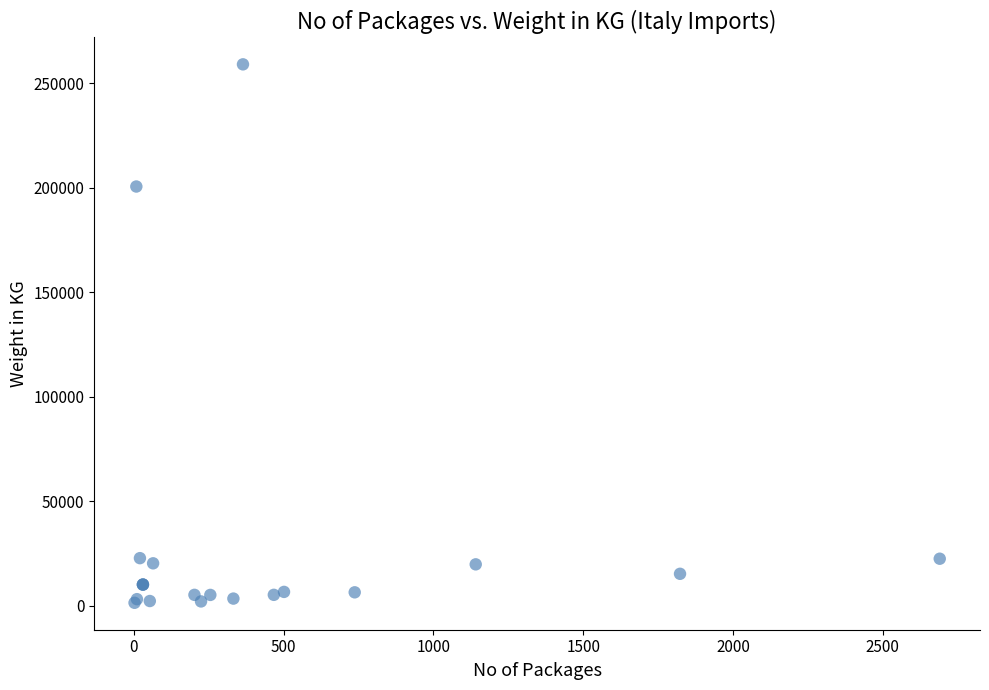

What Y value in the scatter plot is closest to 130302?

200690.0